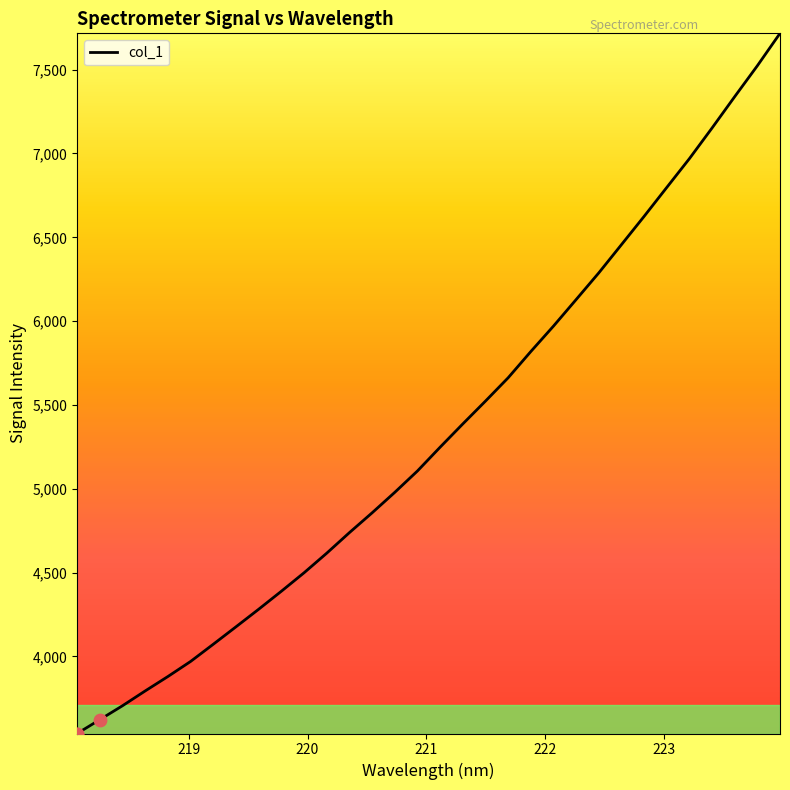

What is the difference between the maximum and minimum values?

4176.4